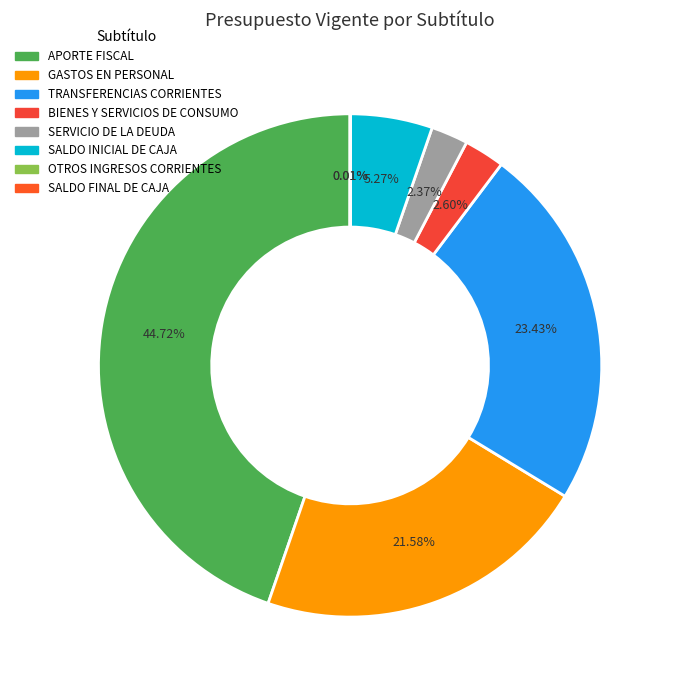

What percentage do APORTE FISCAL and SALDO FINAL DE CAJA together represent?

44.7%